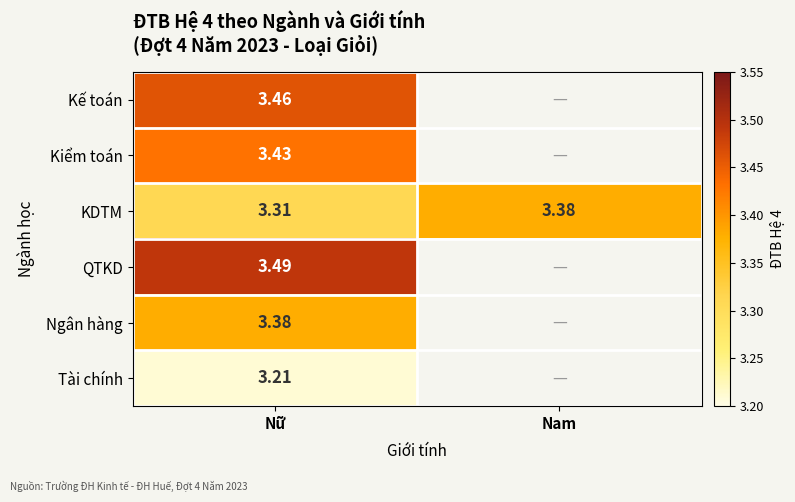

Rank the series at Nữ from lowest to highest value.

Tài chính, KDTM, Ngân hàng, Kiểm toán, Kế toán, QTKD